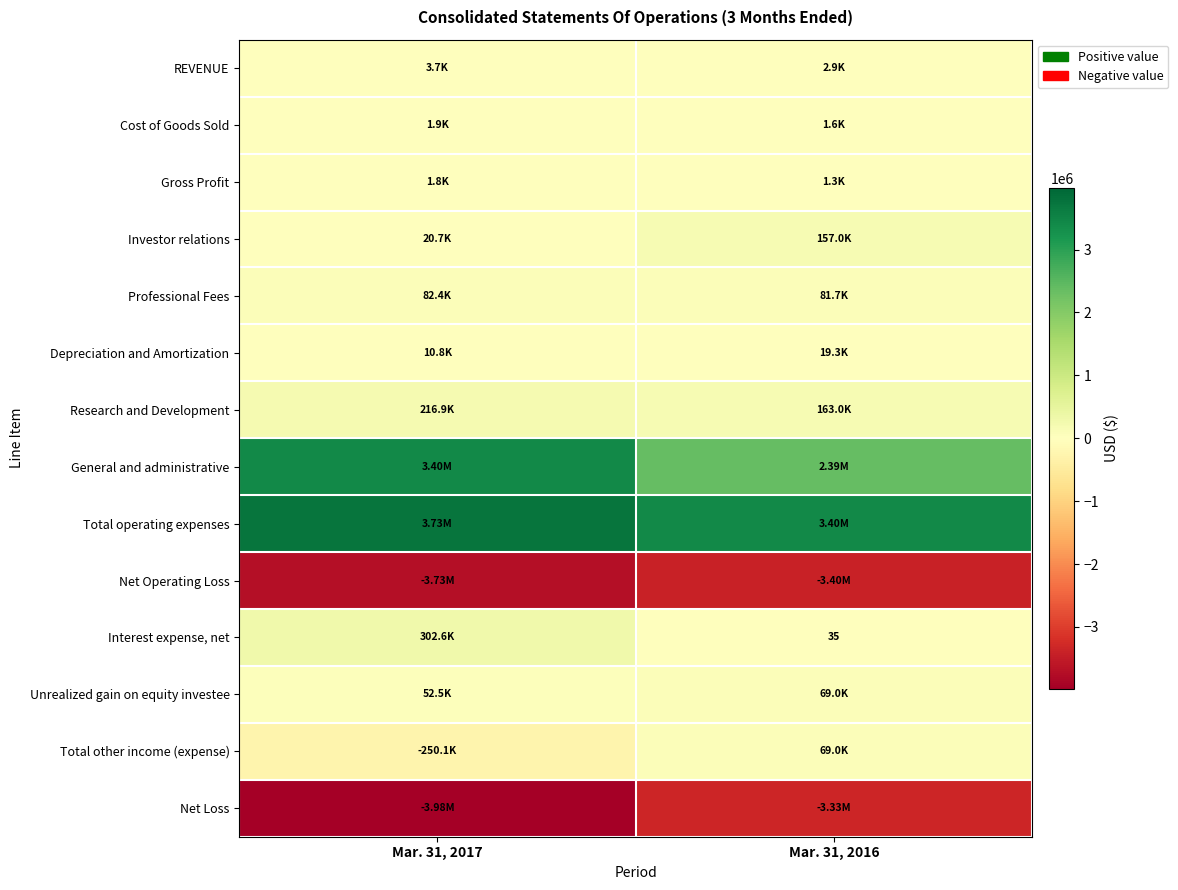

What is the difference between the maximum and minimum values in the Depreciation and Amortization series?

8471